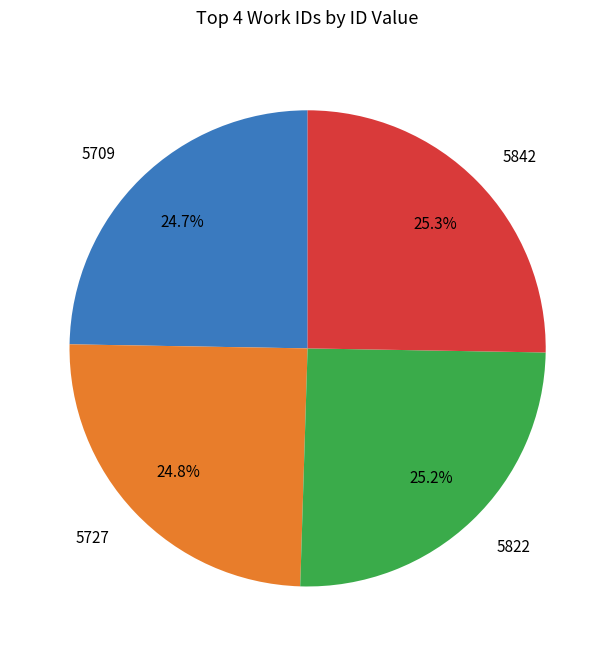

To the nearest percent, what portion does 5709 represent?

25%